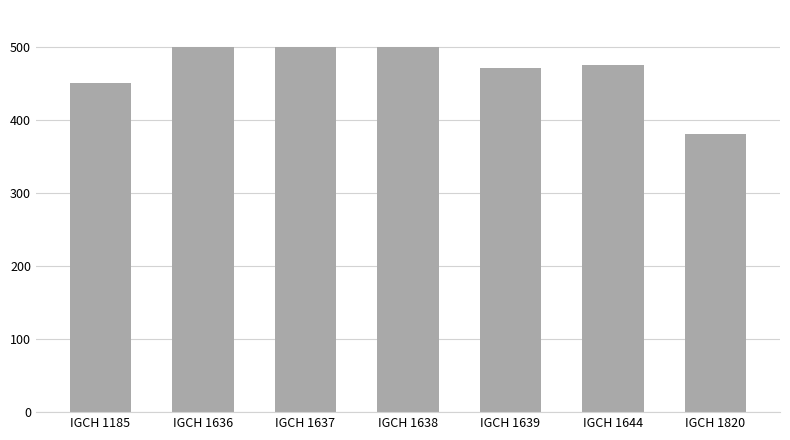

Between IGCH 1644 and IGCH 1636, which is larger?

IGCH 1636